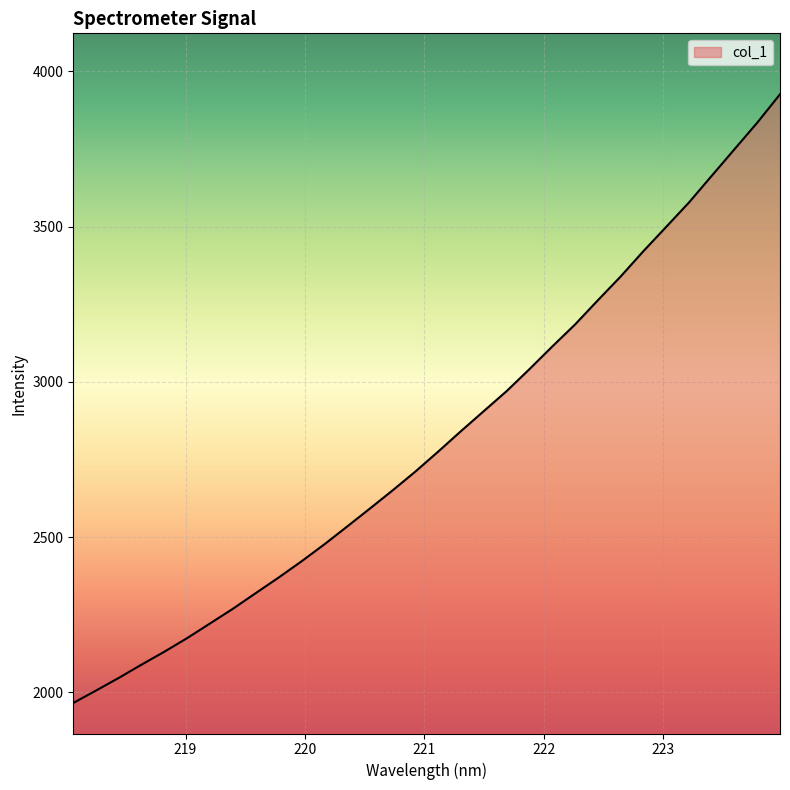

What is the greatest value displayed?

3926.3